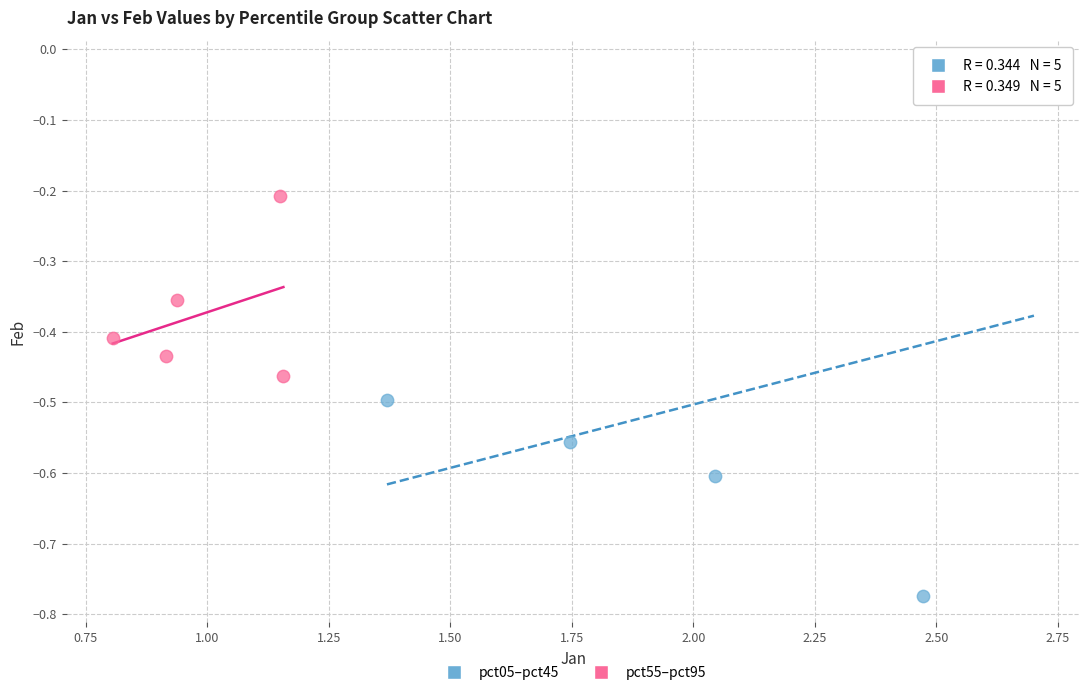

Which series has the largest Y range (max minus min)?

pct05–pct45